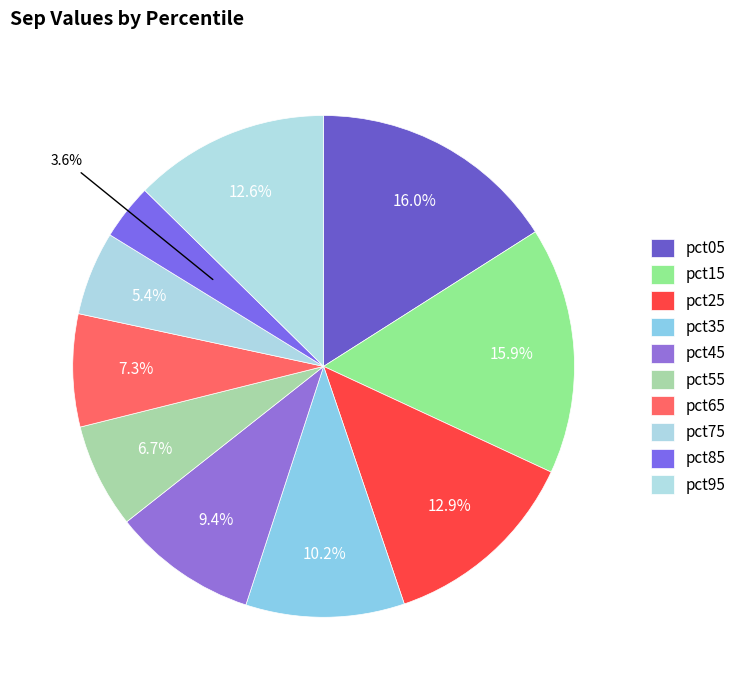

To the nearest percent, what percentage of the pie is pct45?

9%